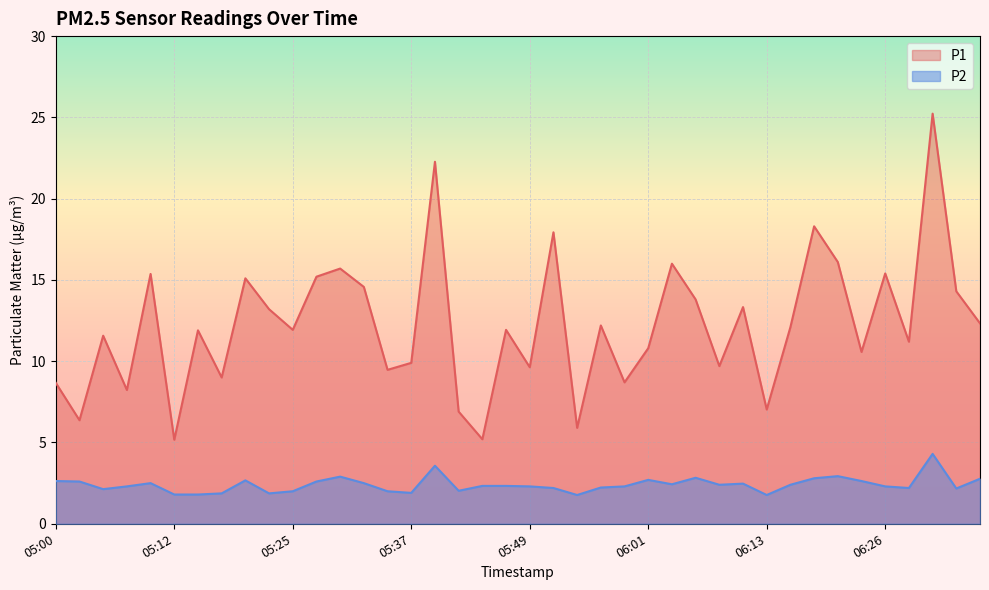

Does the chart display data point markers on the line(s)?

No